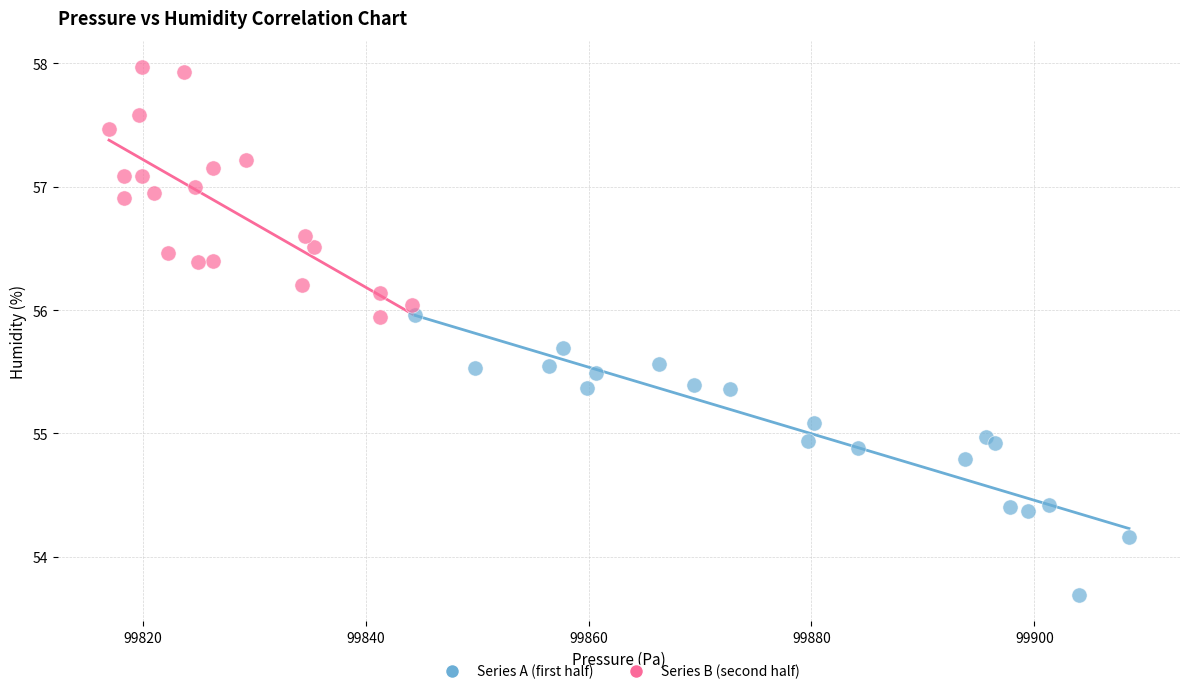

What are all the series names shown in the legend?

Series A (first half), Series B (second half)